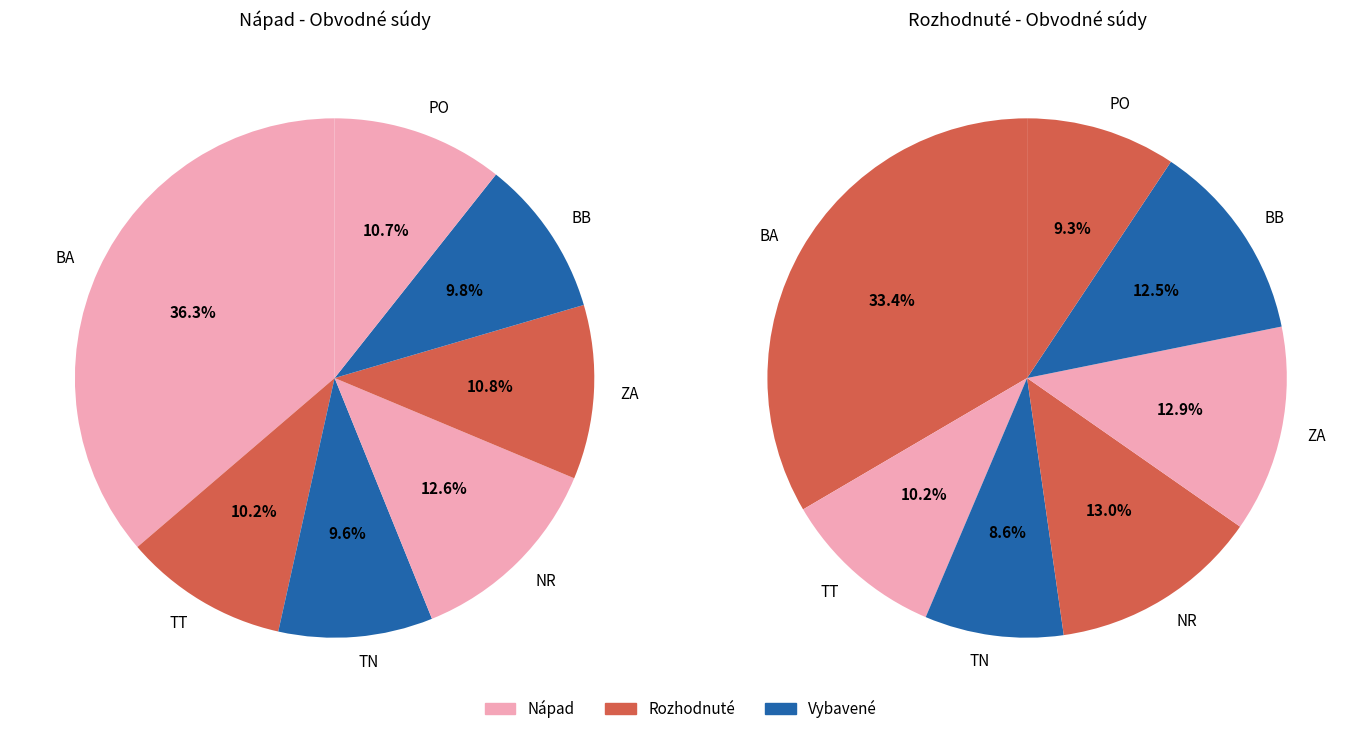

To the nearest percent, what portion does BA represent?

36%